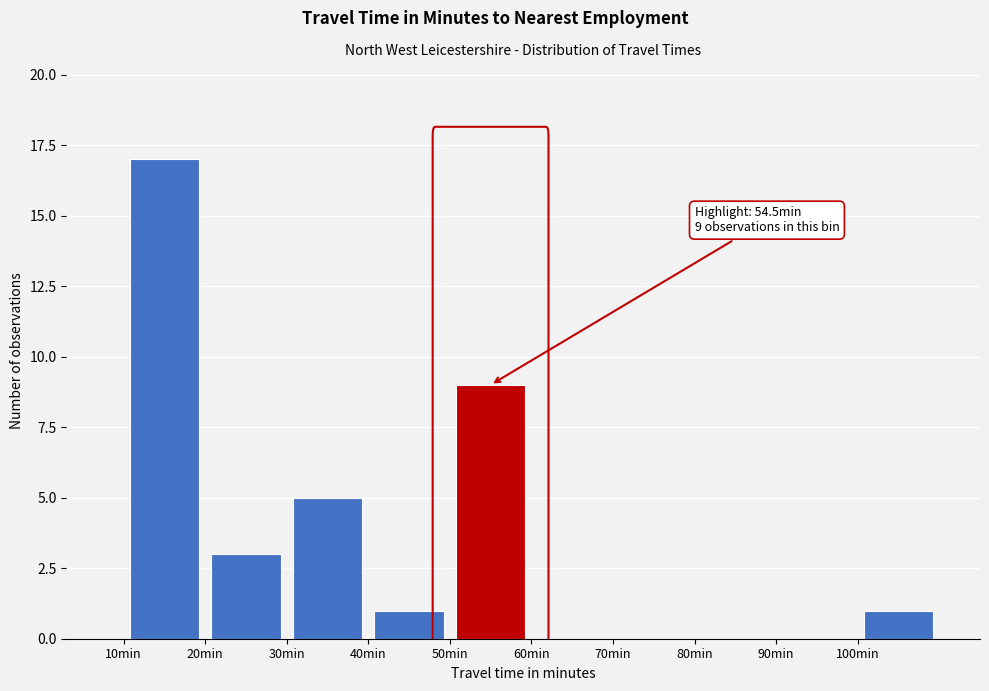

Which range on the x-axis has the tallest bar?

10 to 20